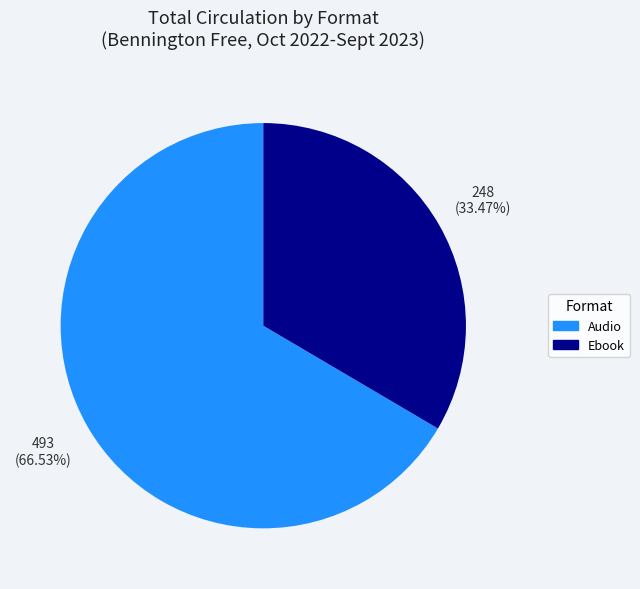

Combined, do Audio and Ebook account for over 50%?

Yes